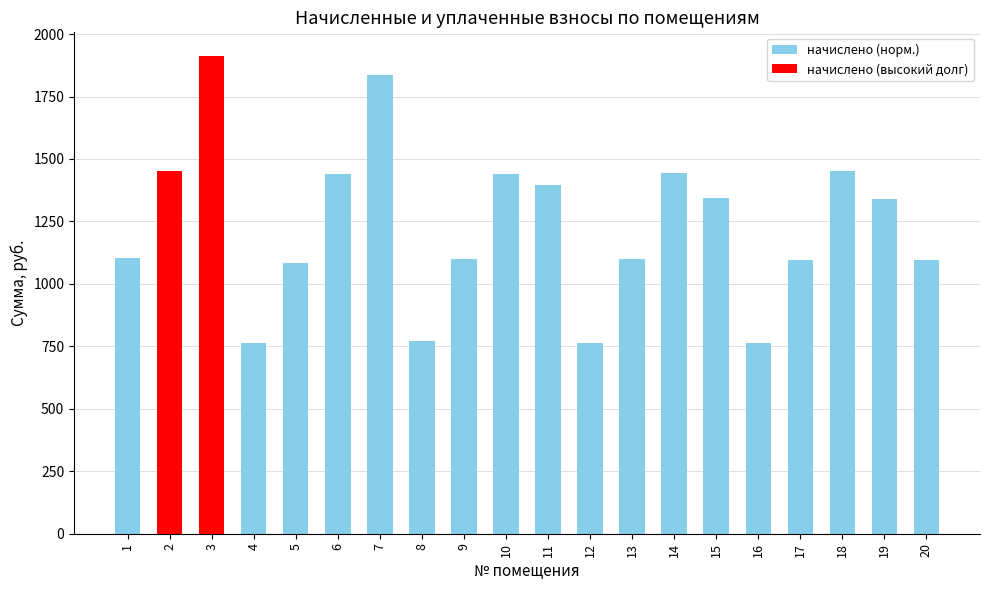

What is the average value?

1234.8